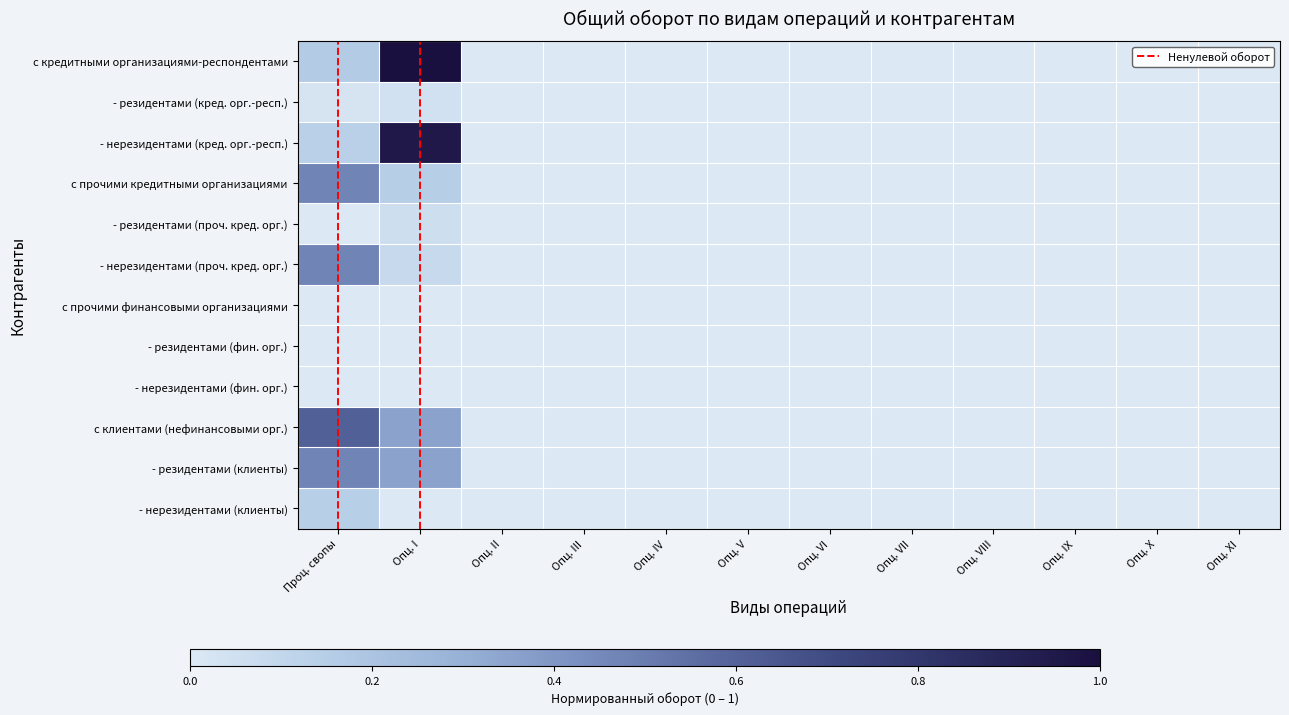

List the labels in order of с прочими кредитными организациями value, largest first.

Проц. свопы, Опц. I, Опц. II, Опц. III, Опц. IV, Опц. V, Опц. VI, Опц. VII, Опц. VIII, Опц. IX, Опц. X, Опц. XI